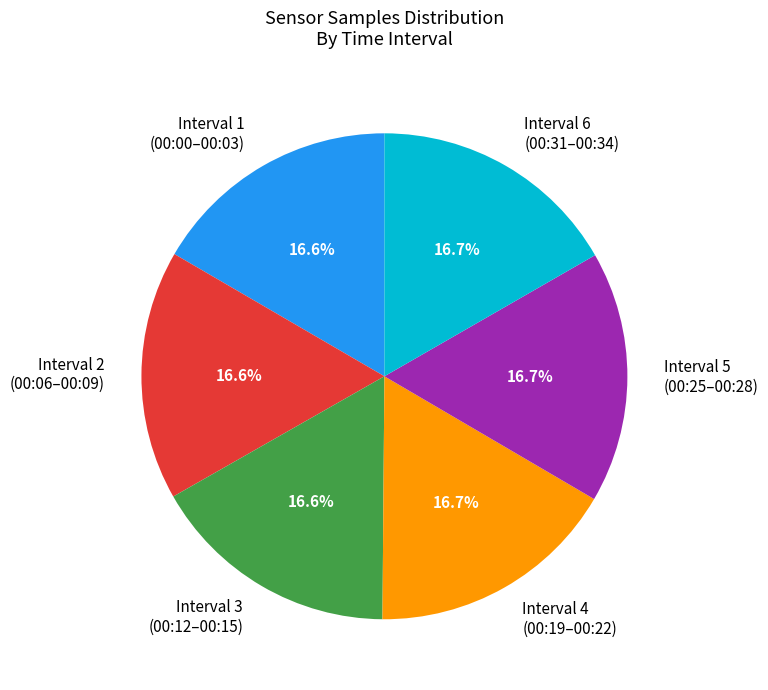

To the nearest percent, what is the average slice percentage?

17%